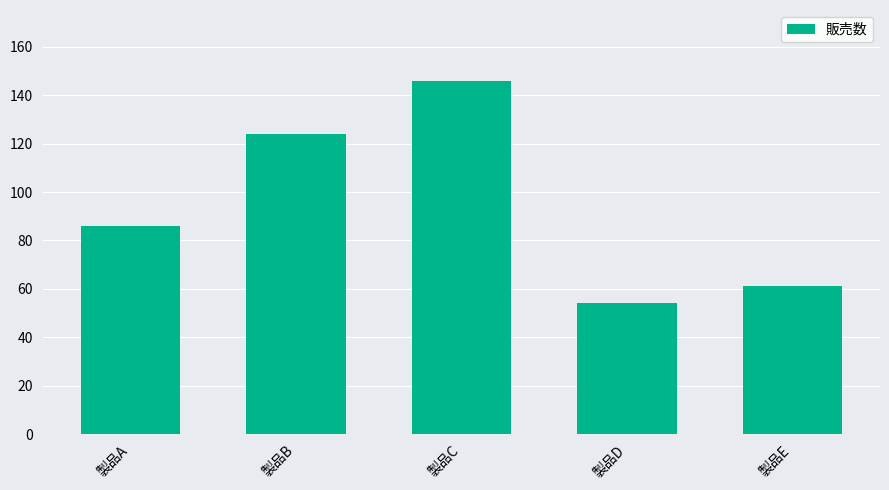

Rank the categories by value from lowest to highest.

製品D, 製品E, 製品A, 製品B, 製品C